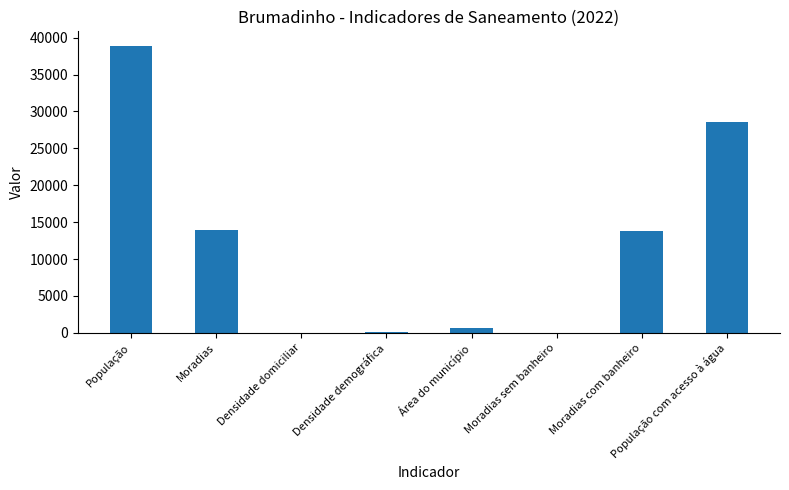

Which category has the highest value across all series?

População